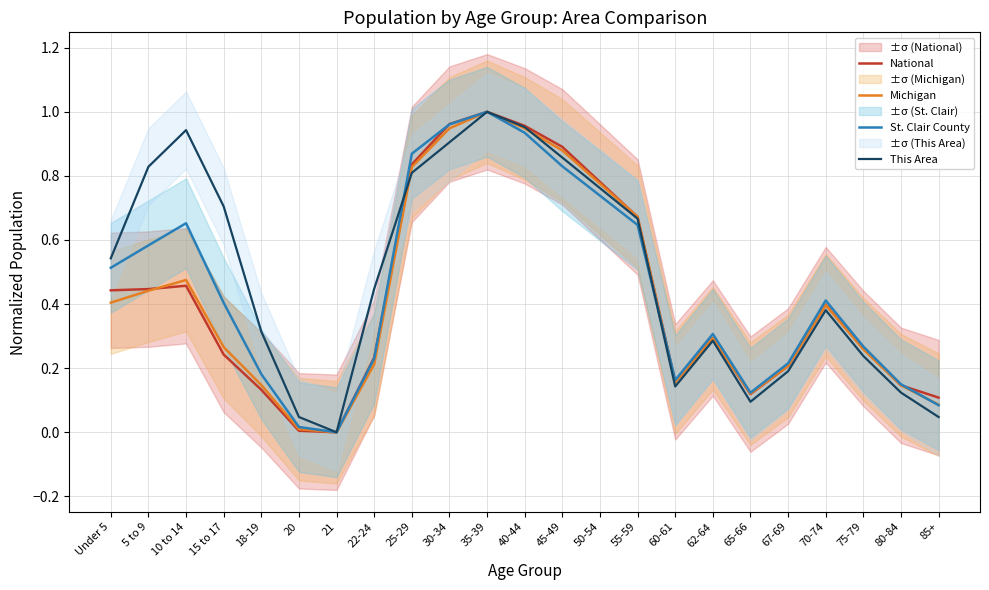

In St. Clair County, how many points are lower than both neighbors (excluding endpoints)?

3